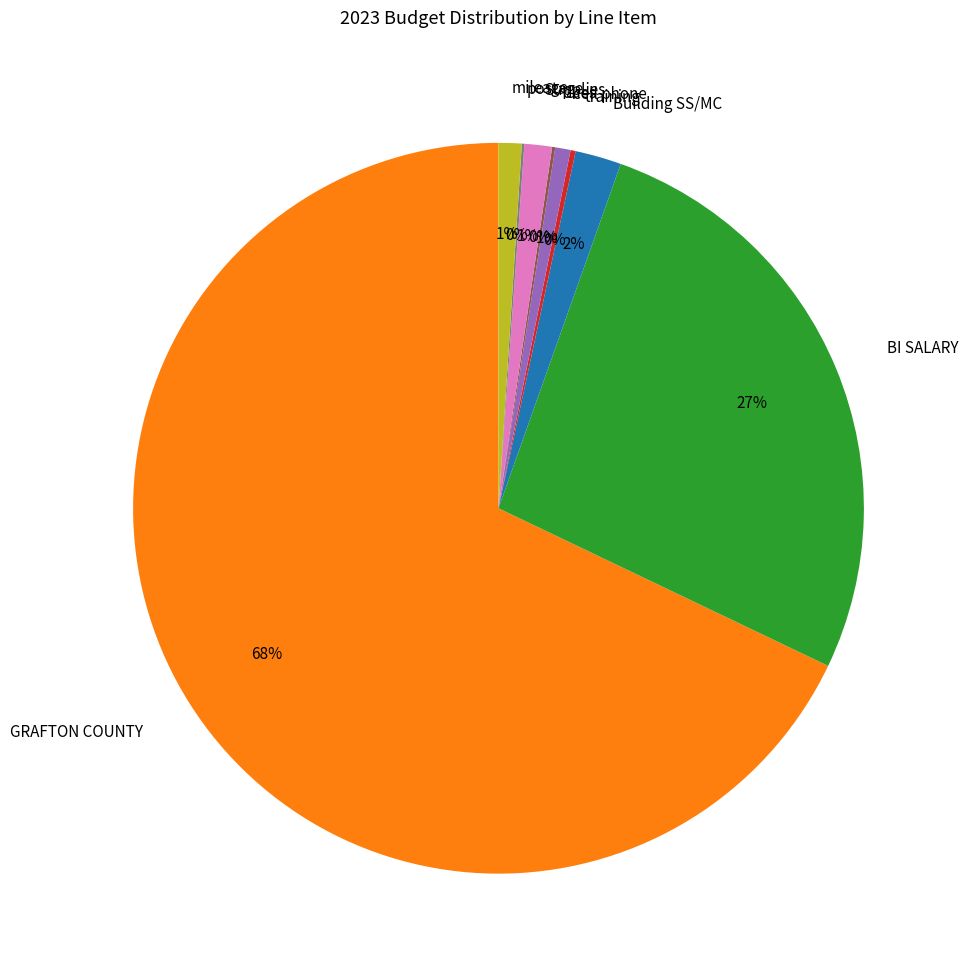

Which category has the biggest portion of the pie?

GRAFTON COUNTY